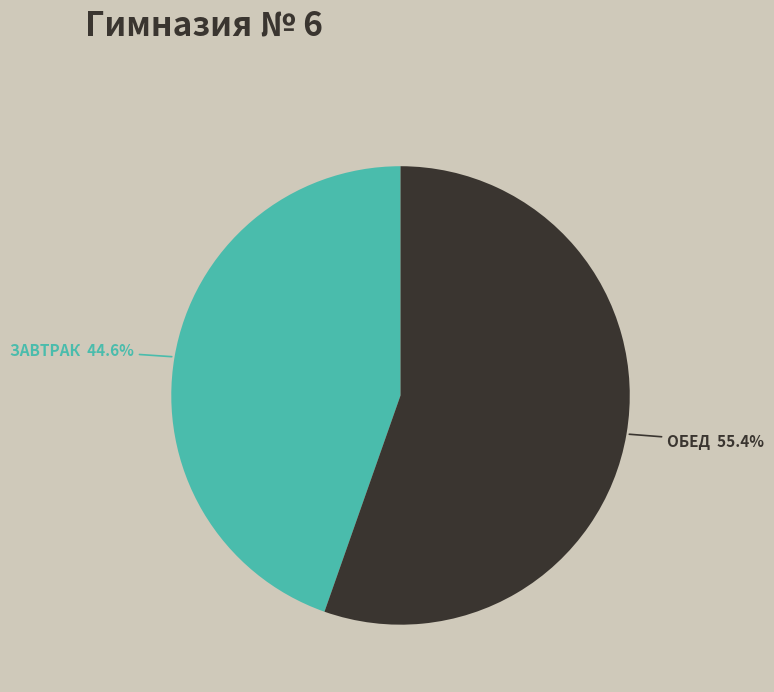

Is there a majority slice in this chart?

Yes